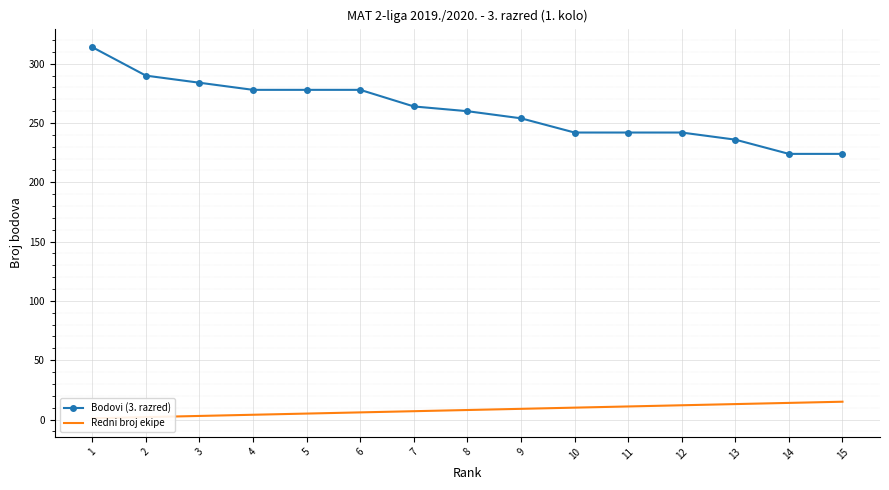

At which label does Redni broj ekipe reach its peak?

15